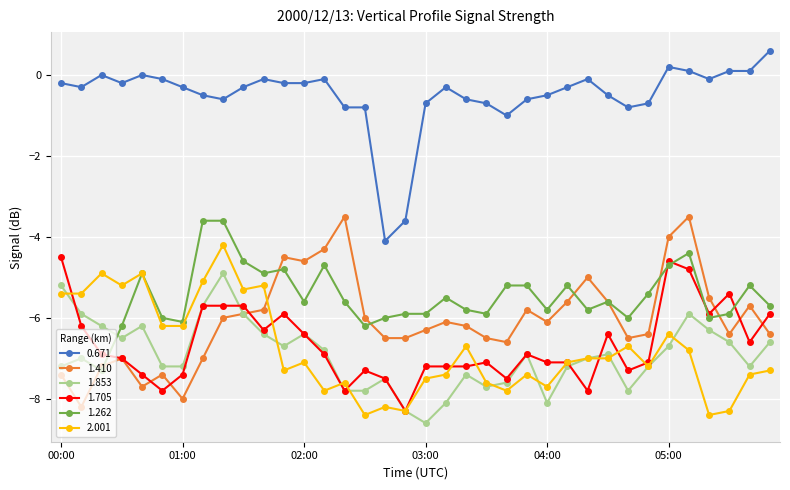

What is the value of the 1.410 point at the 22nd from the left?

-6.5